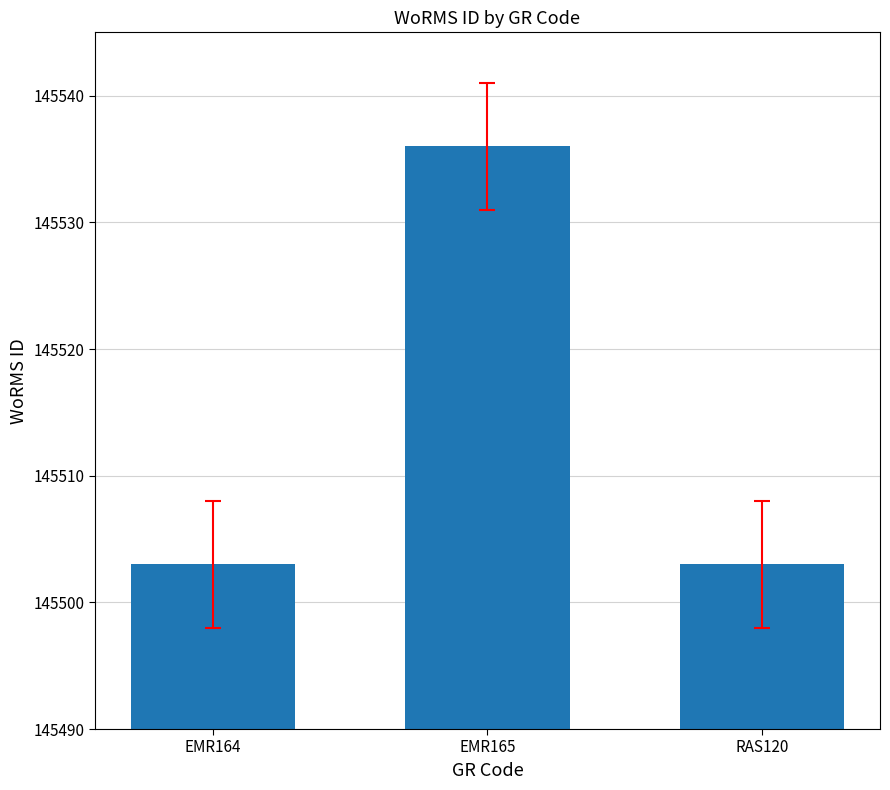

Between EMR165 and EMR164, which is larger?

EMR165